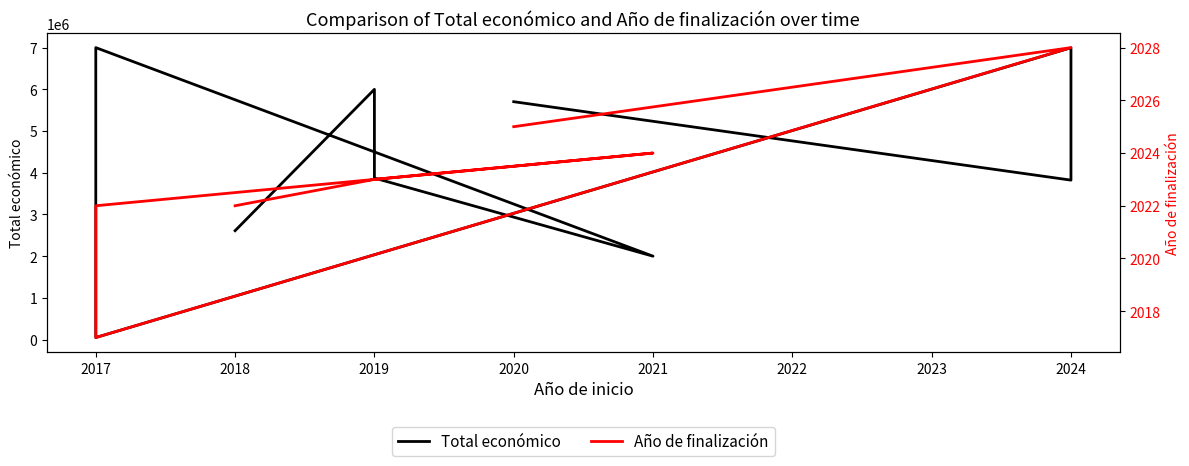

What is the sum of the Total económico values at 2017 and 2018?

9872997